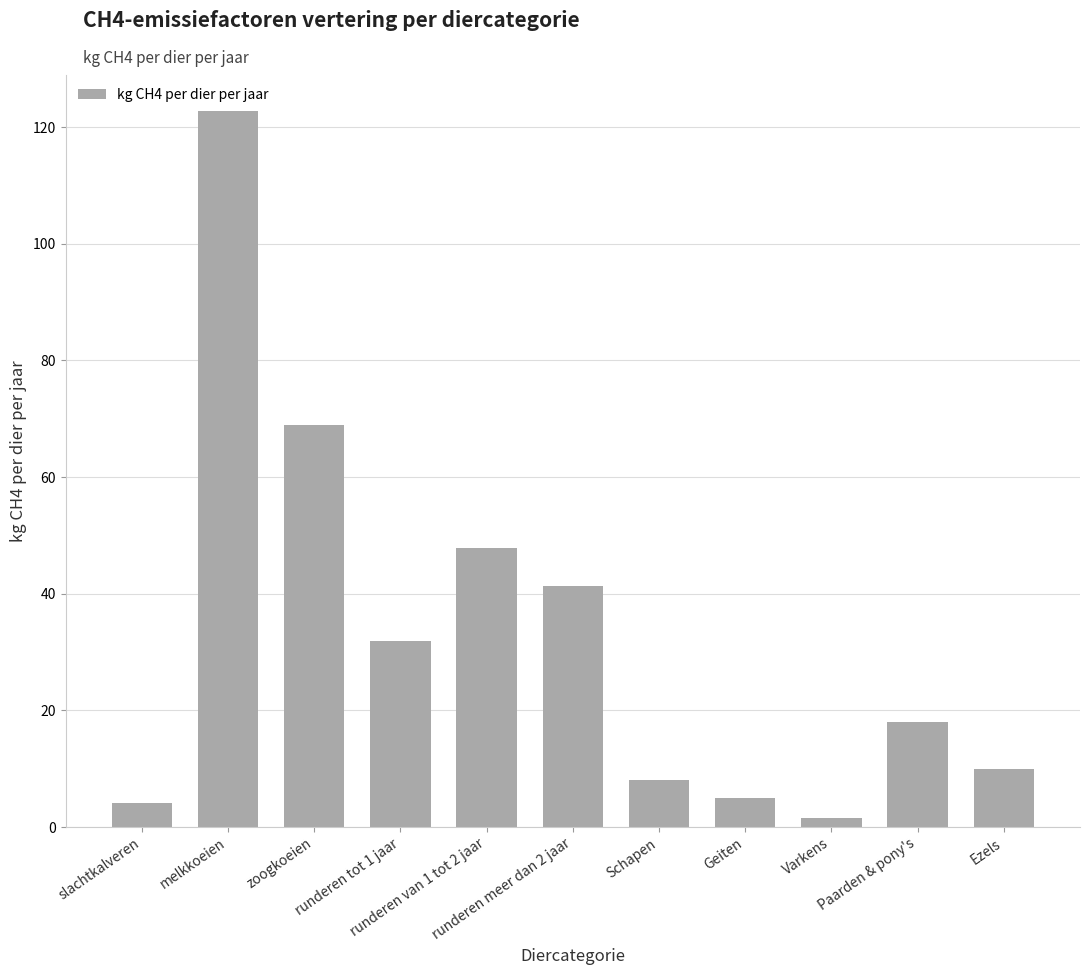

The chart shows a value of 13.1 at Schapen. True or false?

False